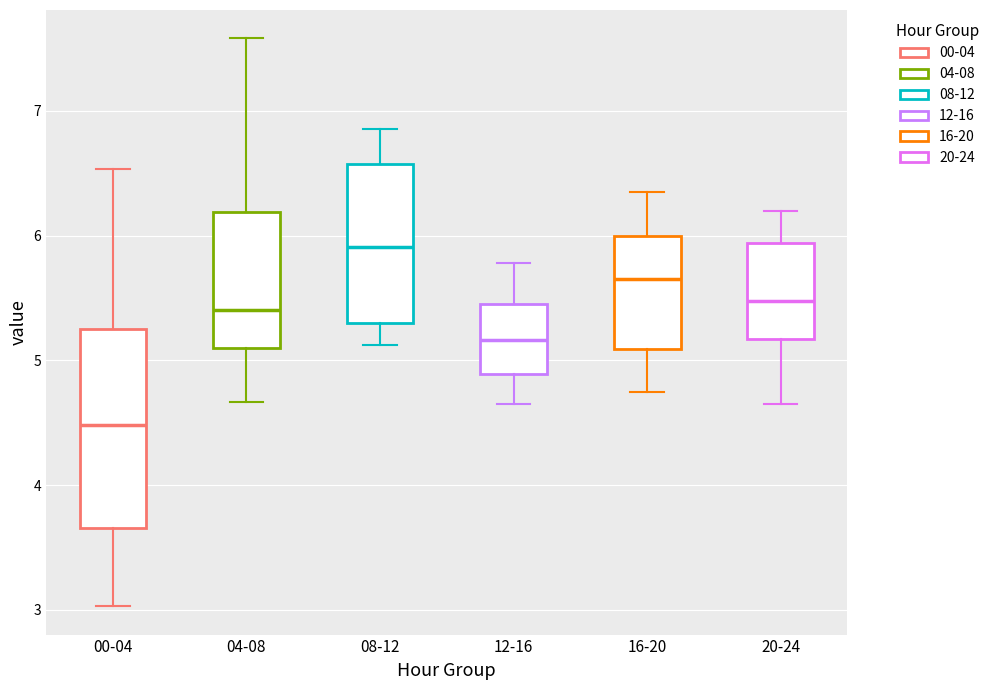

Where is the lower edge of the box for 16-20 on the y-axis? The values are not printed on the chart, so give them approximately, as read against the axis.

5.1